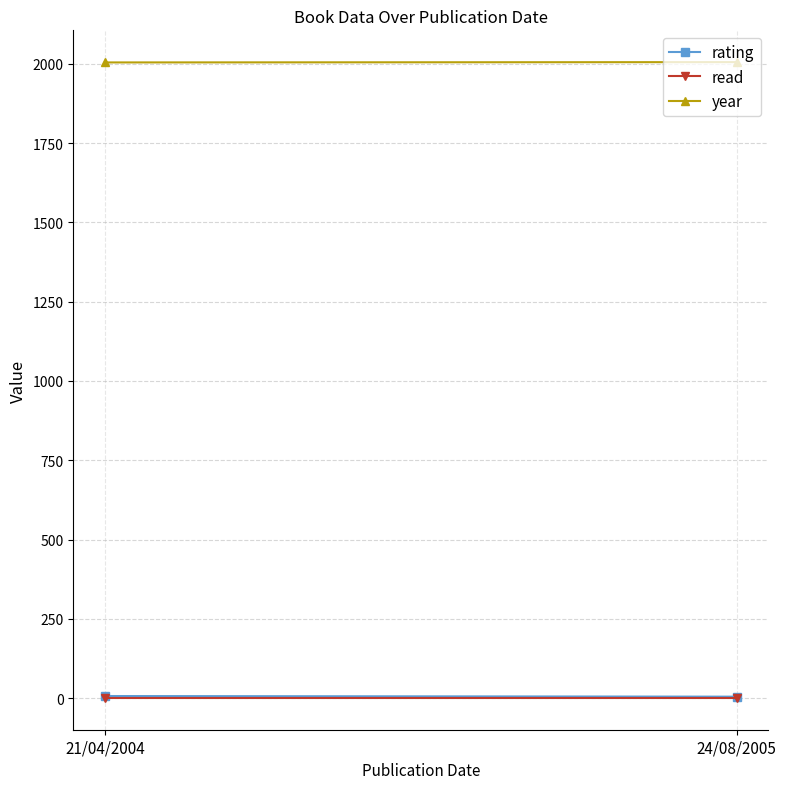

What is the label of the 2nd point from the right?

21/04/2004